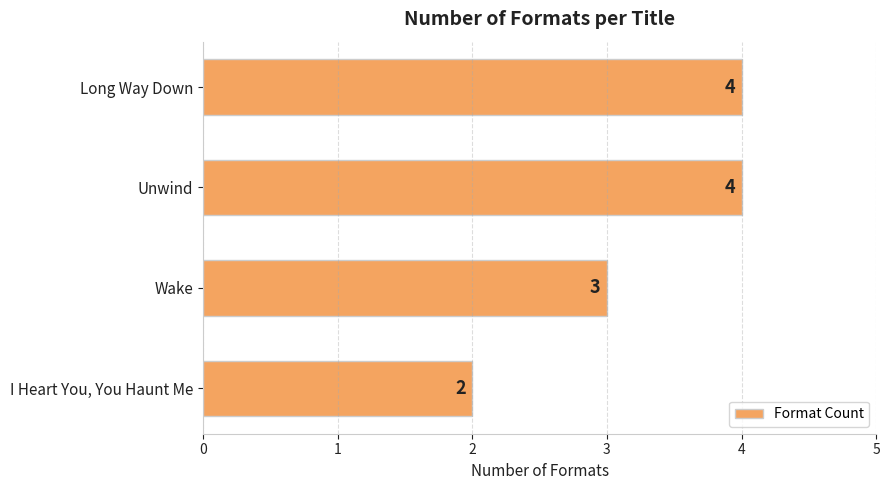

Reading top to bottom, list all the values displayed in this chart.

Long Way Down=4	Unwind=4	Wake=3	I Heart You, You Haunt Me=2